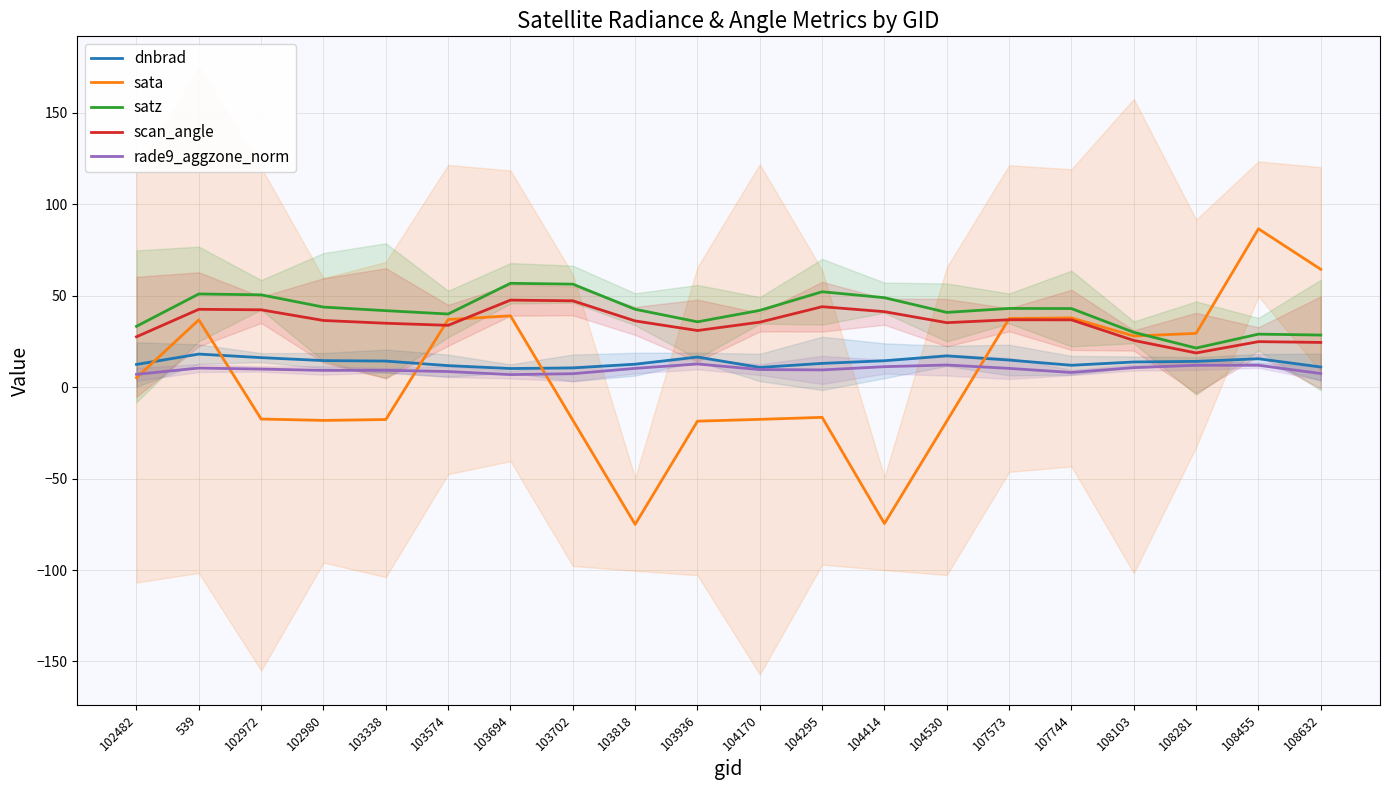

How many categories are shown in the chart?

20